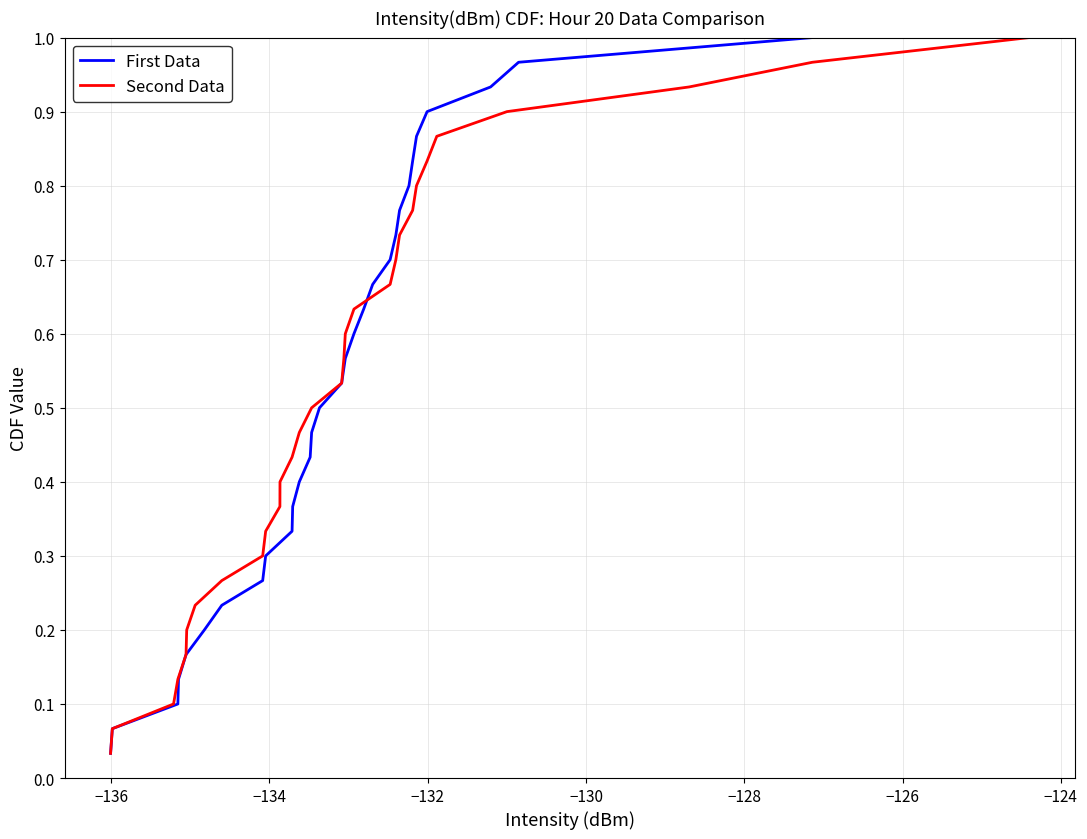

The value of Second Data at −132 is 0.0. True or false?

False